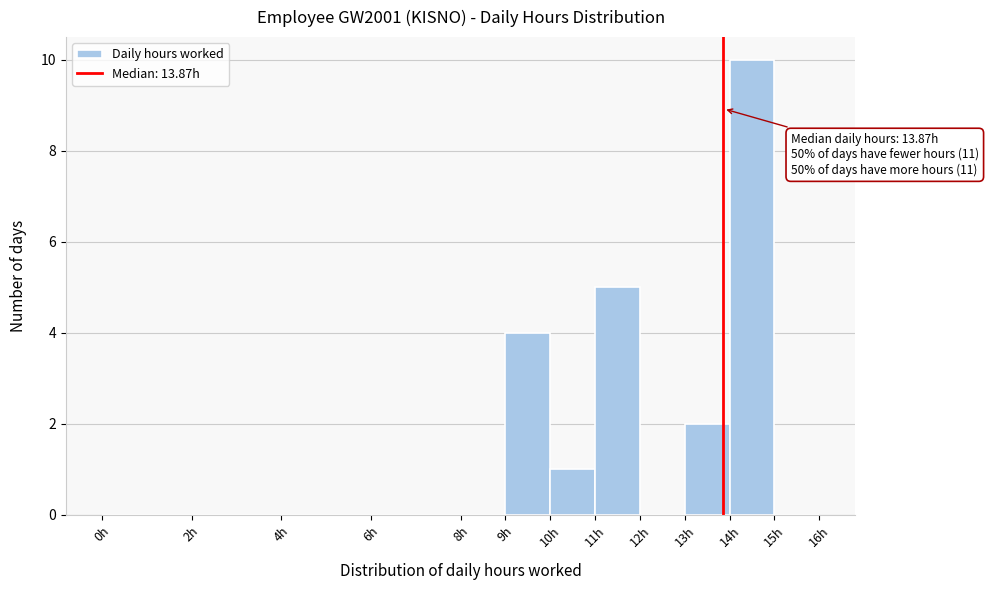

Which range on the x-axis has the tallest bar?

14 to 15